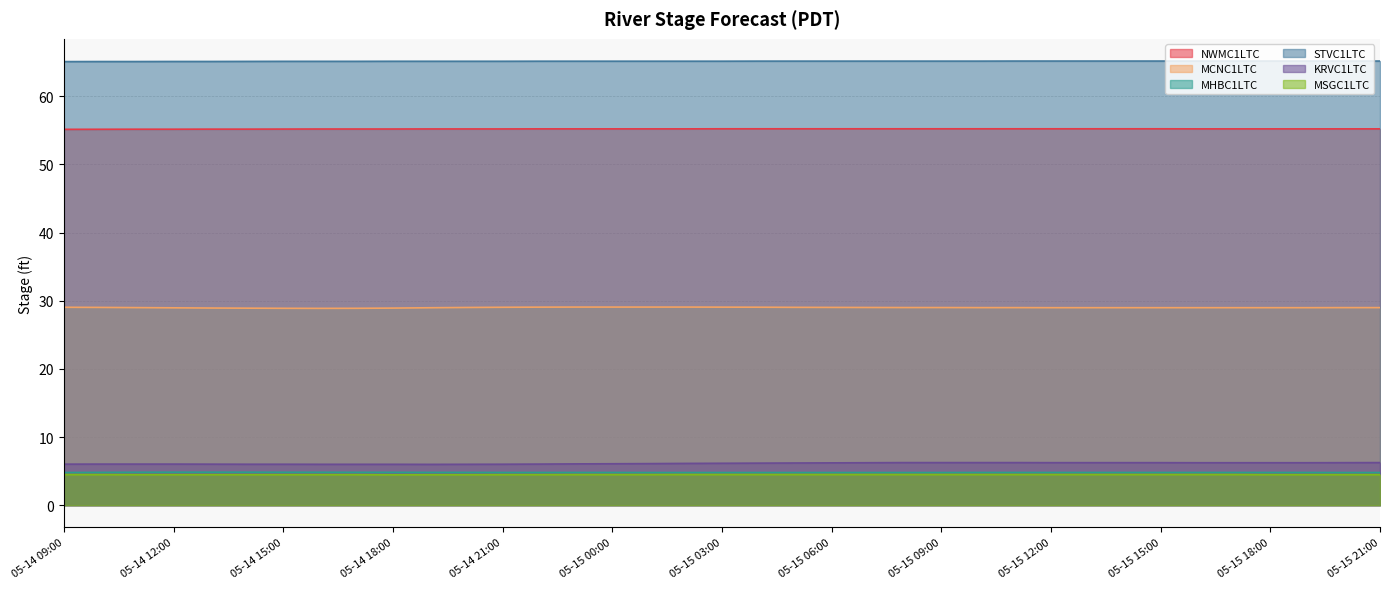

Does the chart have visible grid lines?

Yes